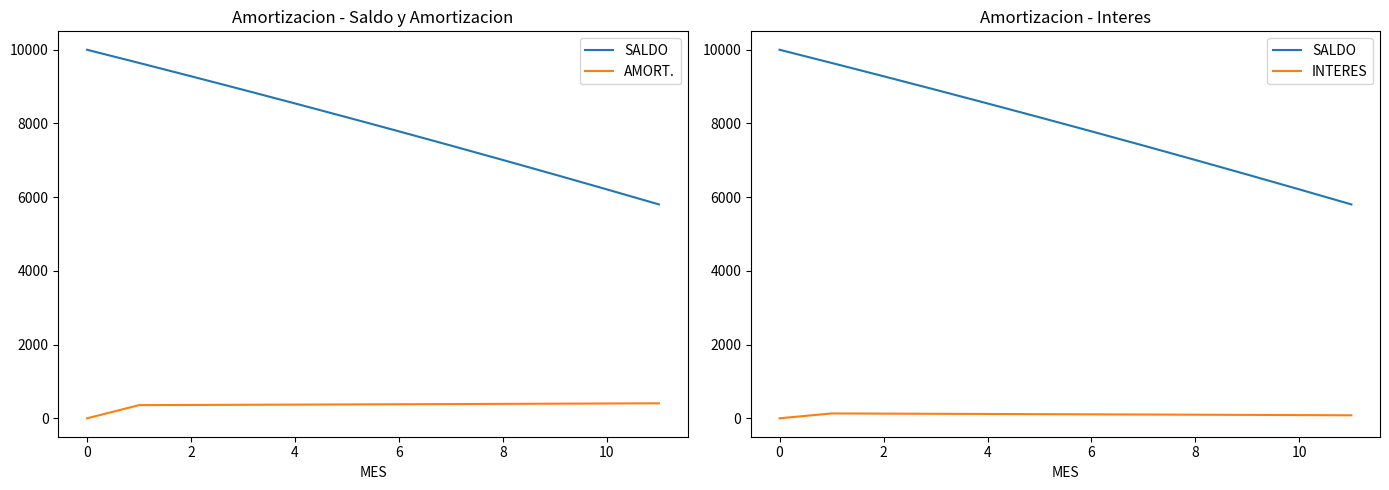

Reading left to right, extract all data points from this chart.

SALDO: 10000.0	9643.0	9281.3	8914.8	8543.5	8167.3	7786.1	7400.0	7008.7	6612.3	6210.7	5803.8
AMORT.: 0.0	357.0	361.7	366.5	371.3	376.2	381.1	386.2	391.2	396.4	401.6	406.9
INTERES: 0.0	131.6	126.9	122.2	117.3	112.5	107.5	102.5	97.4	92.3	87.0	81.8